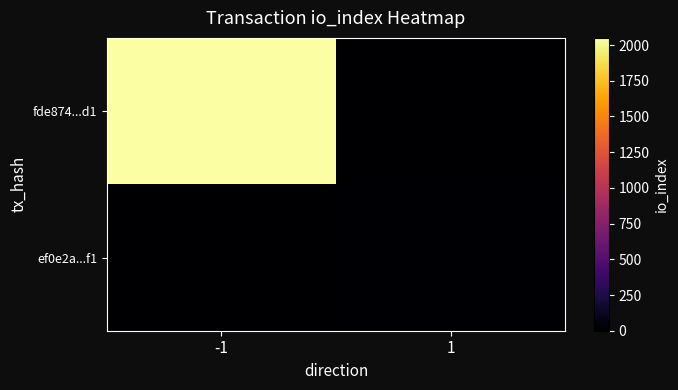

List the series in order of their overall mean, lowest first.

ef0e2a...f1, fde874...d1